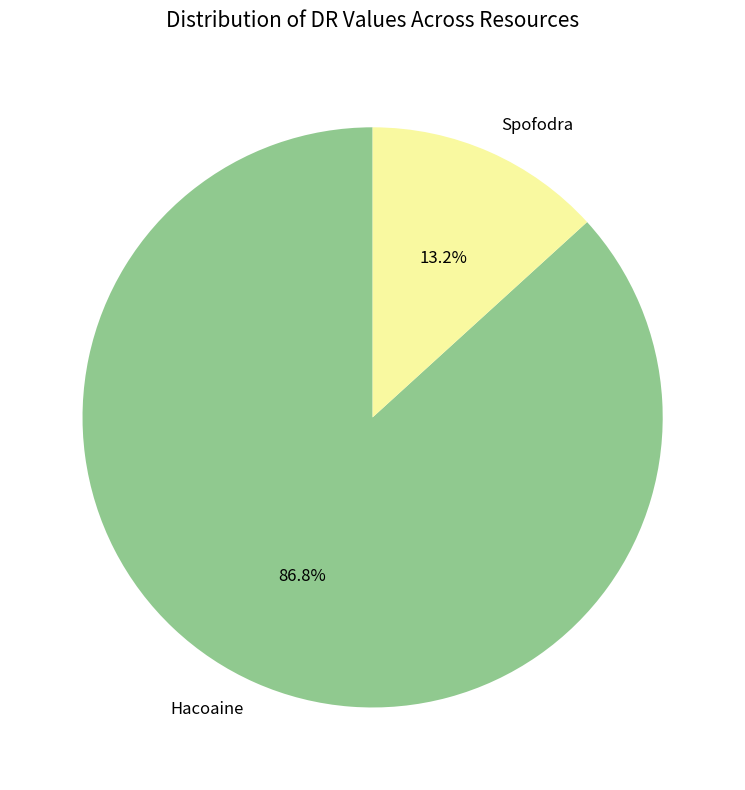

To the nearest percent, what is the average slice percentage?

50%